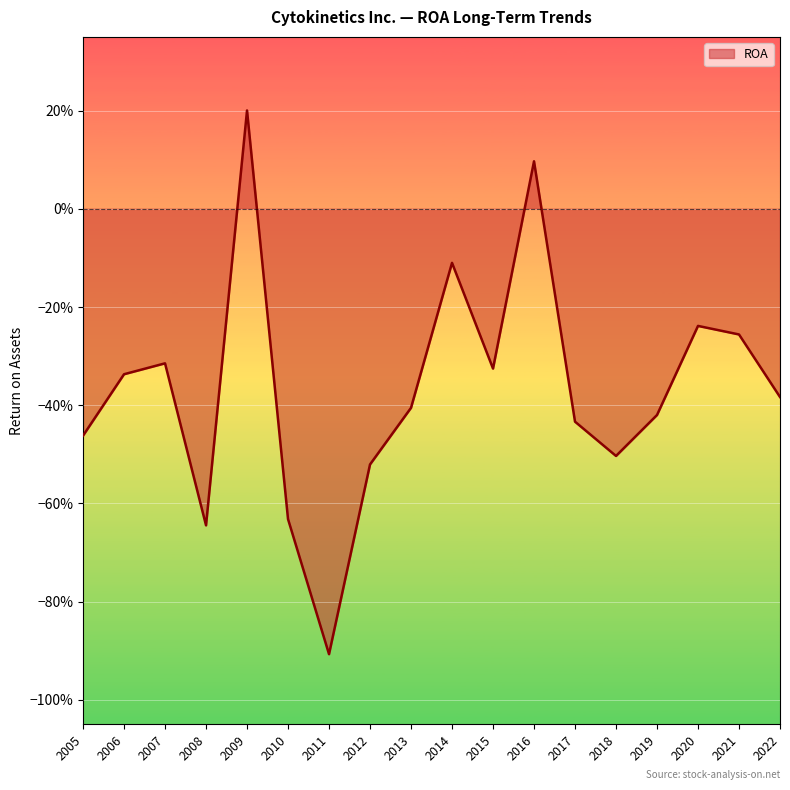

At which label does the data first exceed 0?

2009